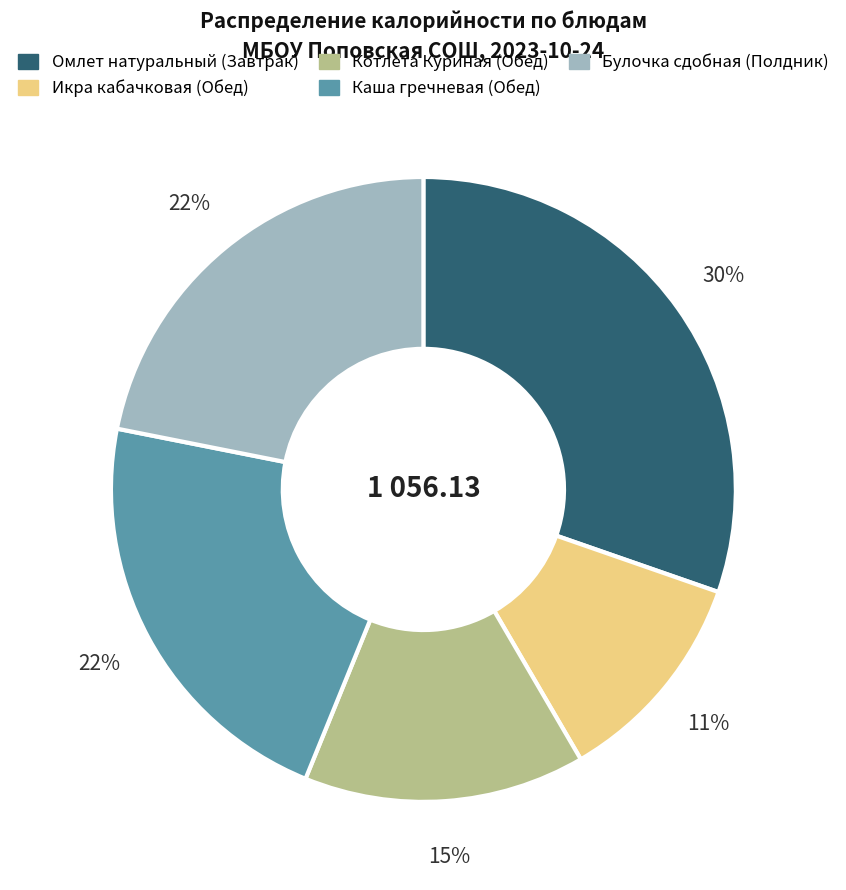

The Каша гречневая (Обед) slice represents 35% of the pie. True or false?

False